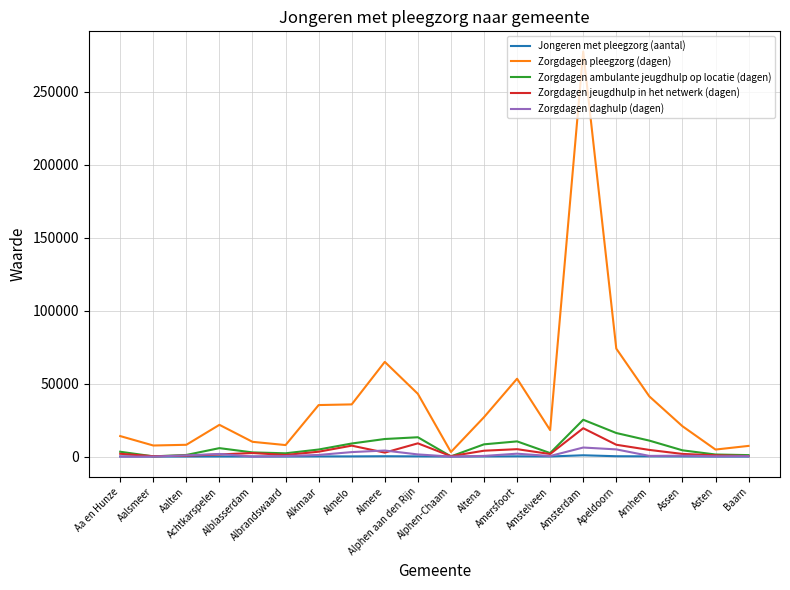

What are all the series names shown in the legend?

Jongeren met pleegzorg (aantal), Zorgdagen pleegzorg (dagen), Zorgdagen ambulante jeugdhulp op locatie (dagen), Zorgdagen jeugdhulp in het netwerk (dagen), Zorgdagen daghulp (dagen)